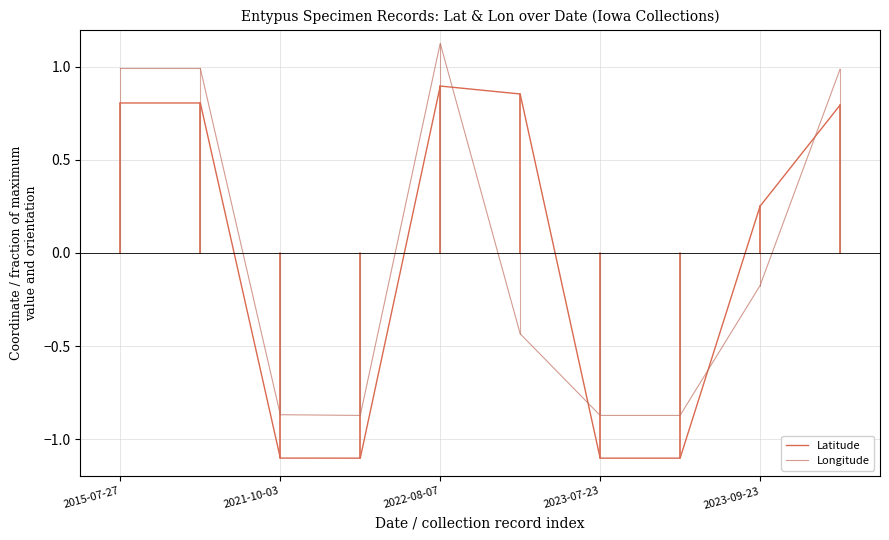

Does the chart have visible grid lines?

Yes